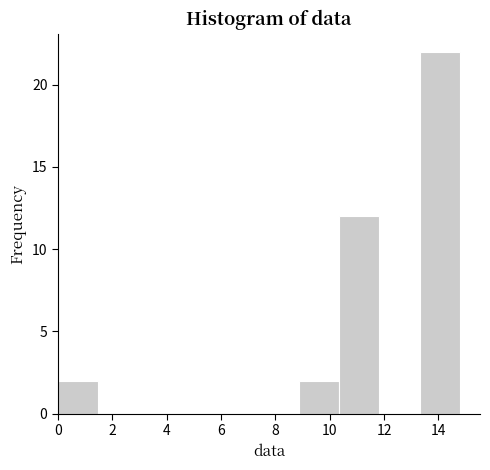

Reading left to right, list every bar in this chart as the range it spans on the x-axis followed by its height. Neither the bar edges nor the heights are printed on the chart, so give them approximately, as read against the axes.

0.0 to 1.4: 2
1.4 to 3.0: 0
3.0 to 4.4: 0
4.4 to 6.0: 0
6.0 to 7.4: 0
7.4 to 8.8: 0
8.8 to 10.4: 2
10.4 to 11.8: 12
11.8 to 13.4: 0
13.4 to 14.8: 22